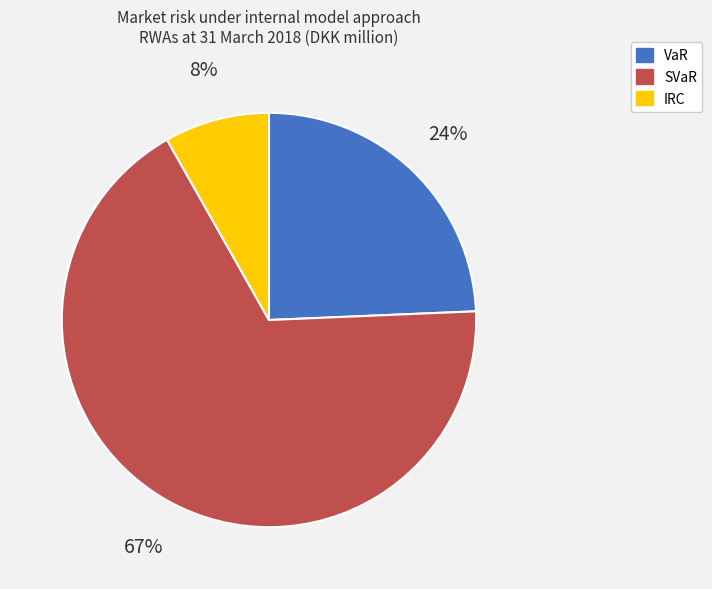

How many segments does this pie chart have?

3